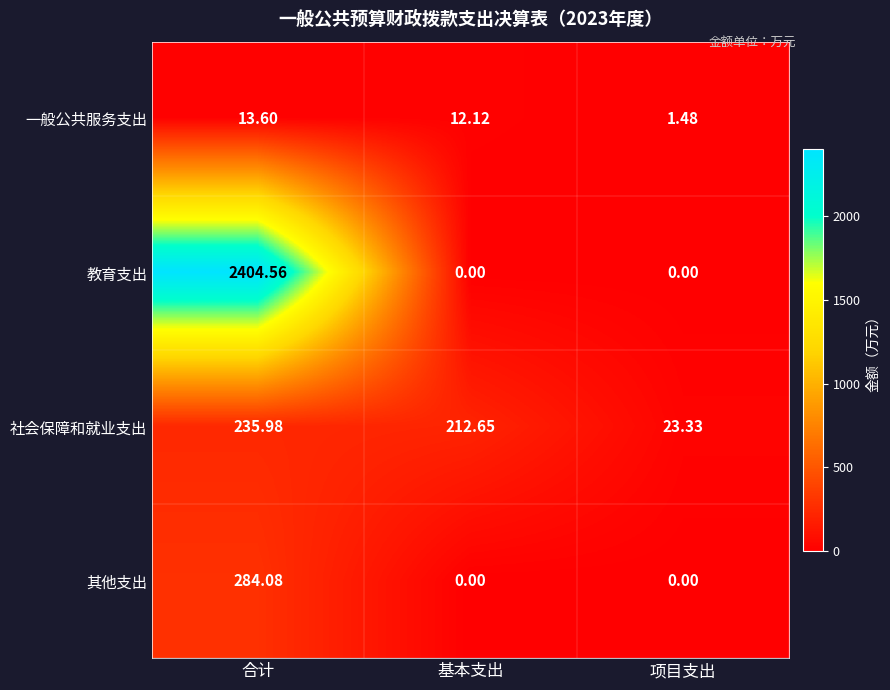

At 合计, list the series in order from largest to smallest.

教育支出, 其他支出, 社会保障和就业支出, 一般公共服务支出